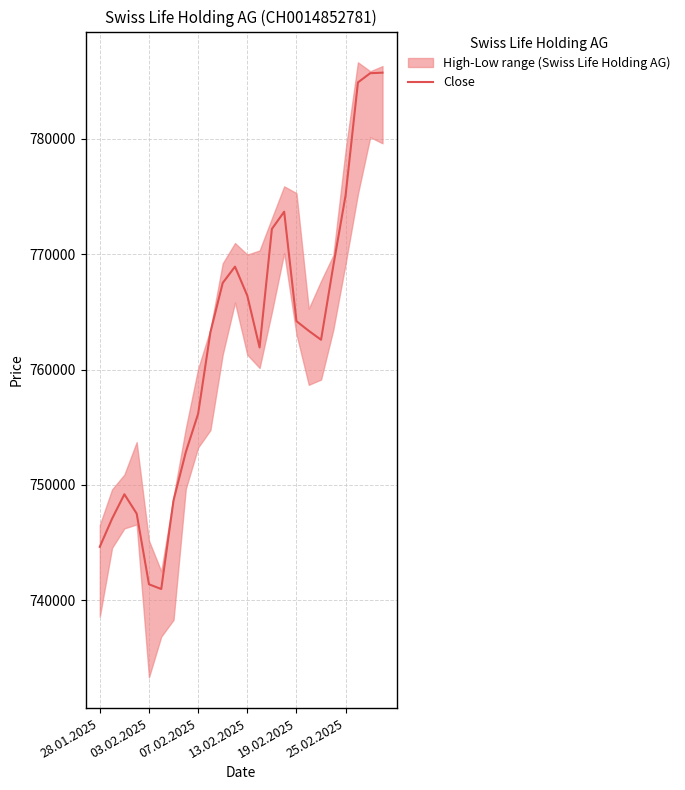

Reading left to right, transcribe all the data shown in this chart.

744636	747074	749189	747514	741387	740977	748663	752850	756168	763235	767504	768920	766402	761912	772185	773681	764190	763355	762580	769009	775124	784884	785684	785730